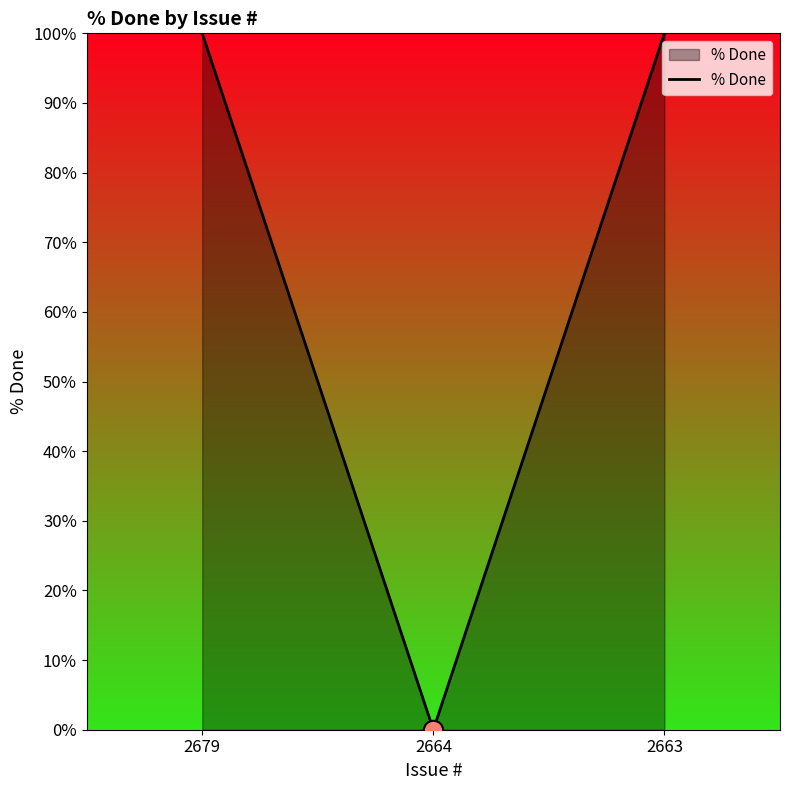

Reading left to right, extract all data points from this chart.

2679=100	2664=0	2663=100